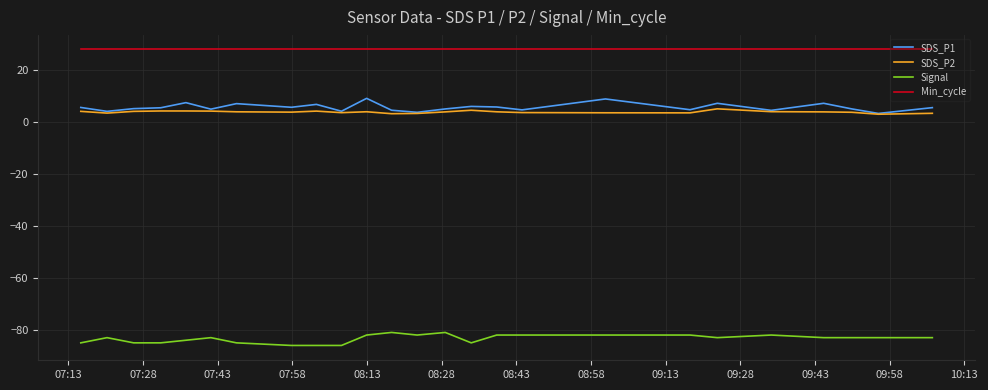

Which series has the largest total across all categories?

Min_cycle